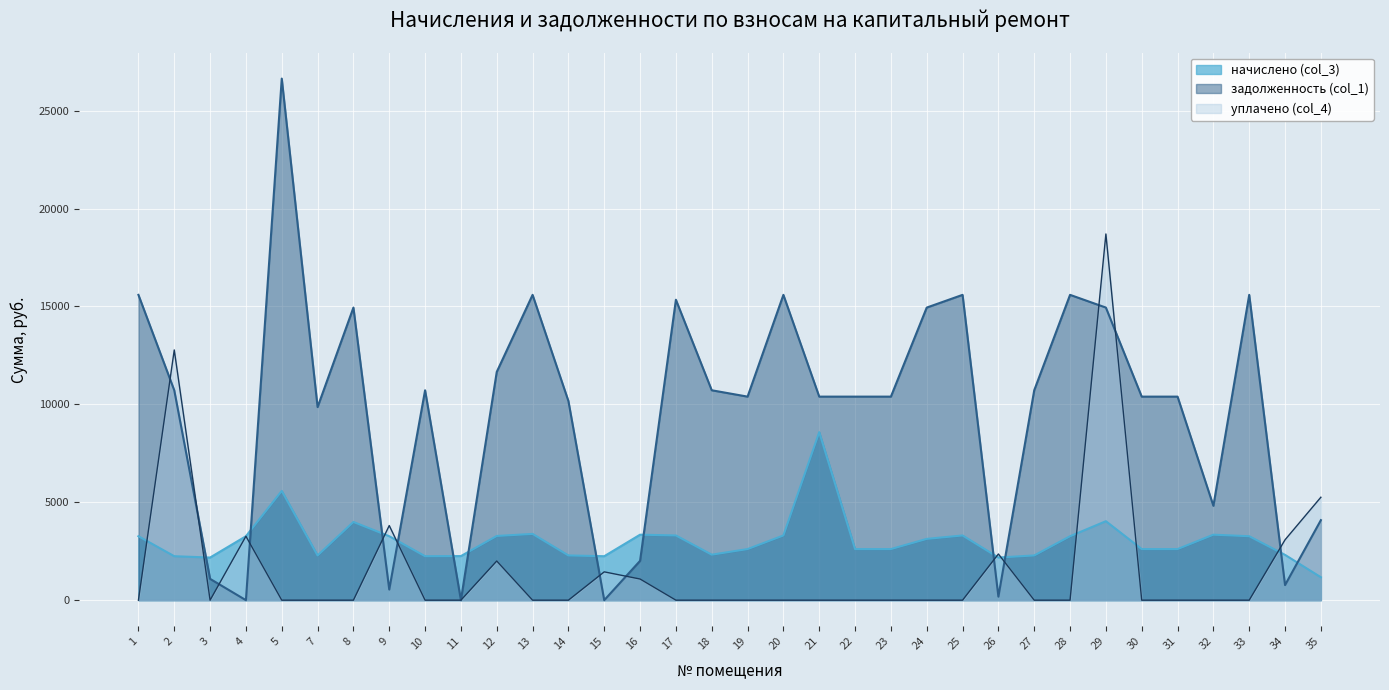

How many intersections are there between задолженность (col_1) and уплачено (col_4)?

13